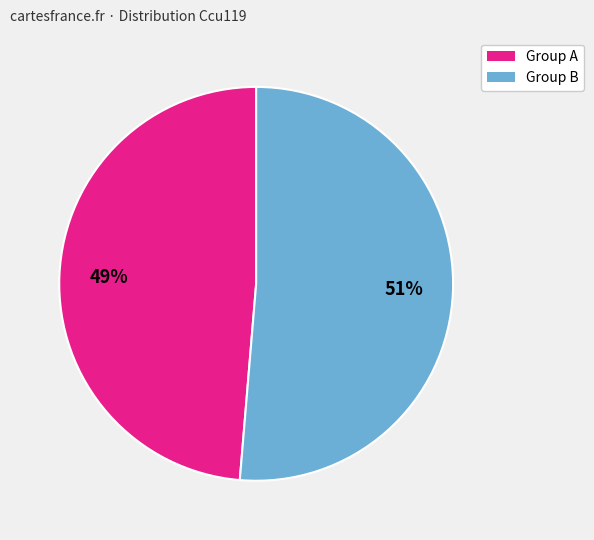

To the nearest percent, what is the average slice percentage?

50%